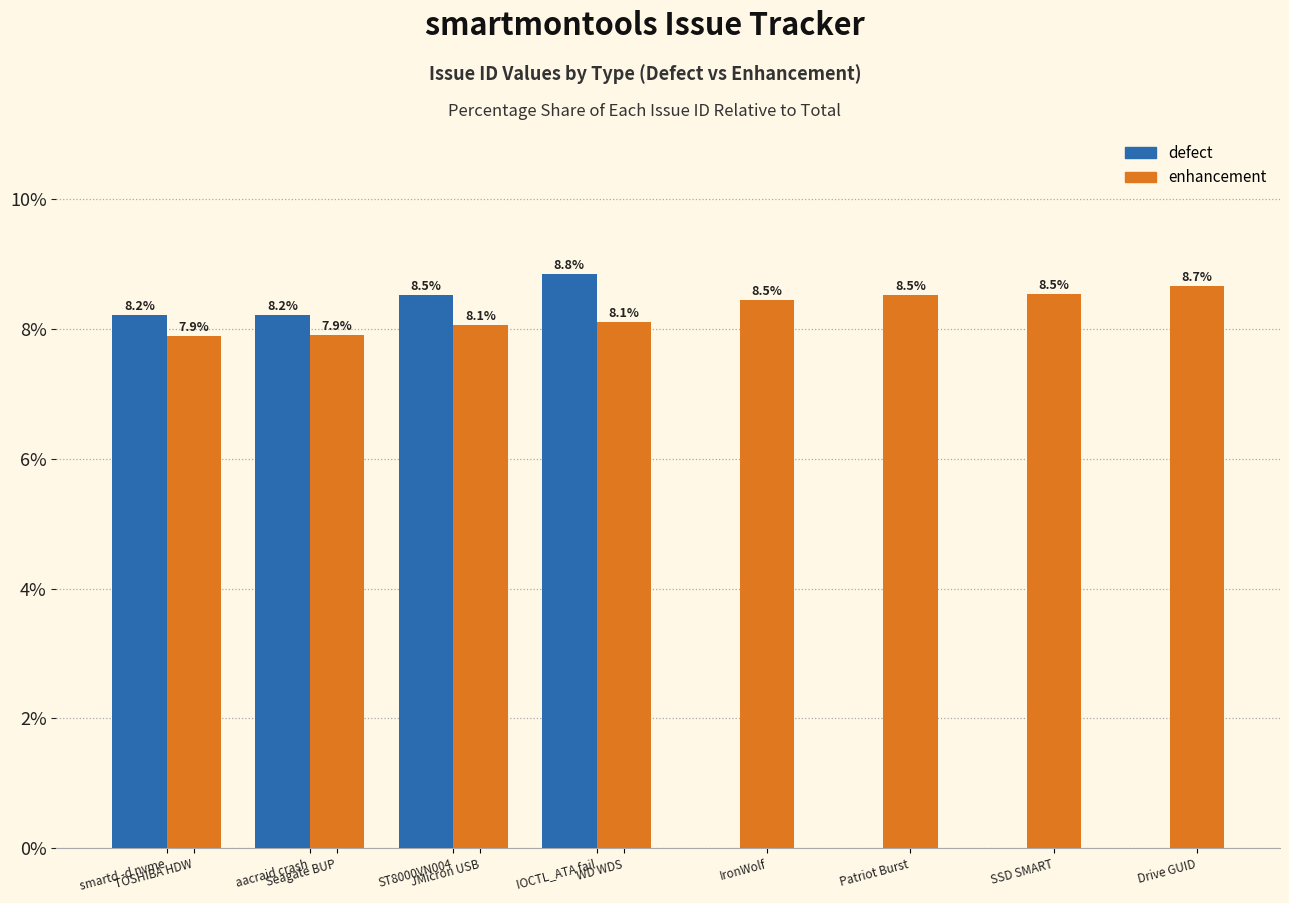

List the labels in order of value, largest first.

IOCTL_ATA fail, ST8000VN004, aacraid crash, smartd -d nvme